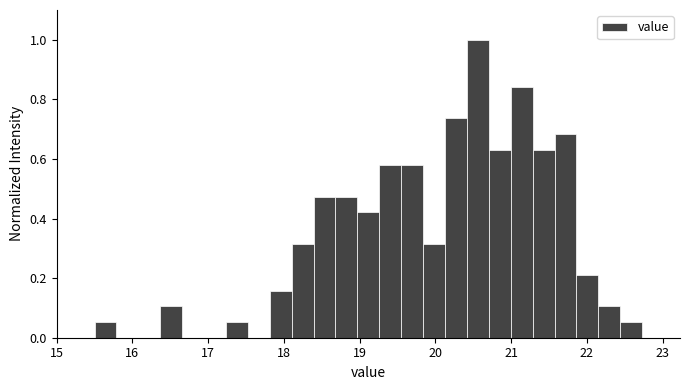

Read against the x-axis, roughly where is the centre of the tallest bar?

20.6